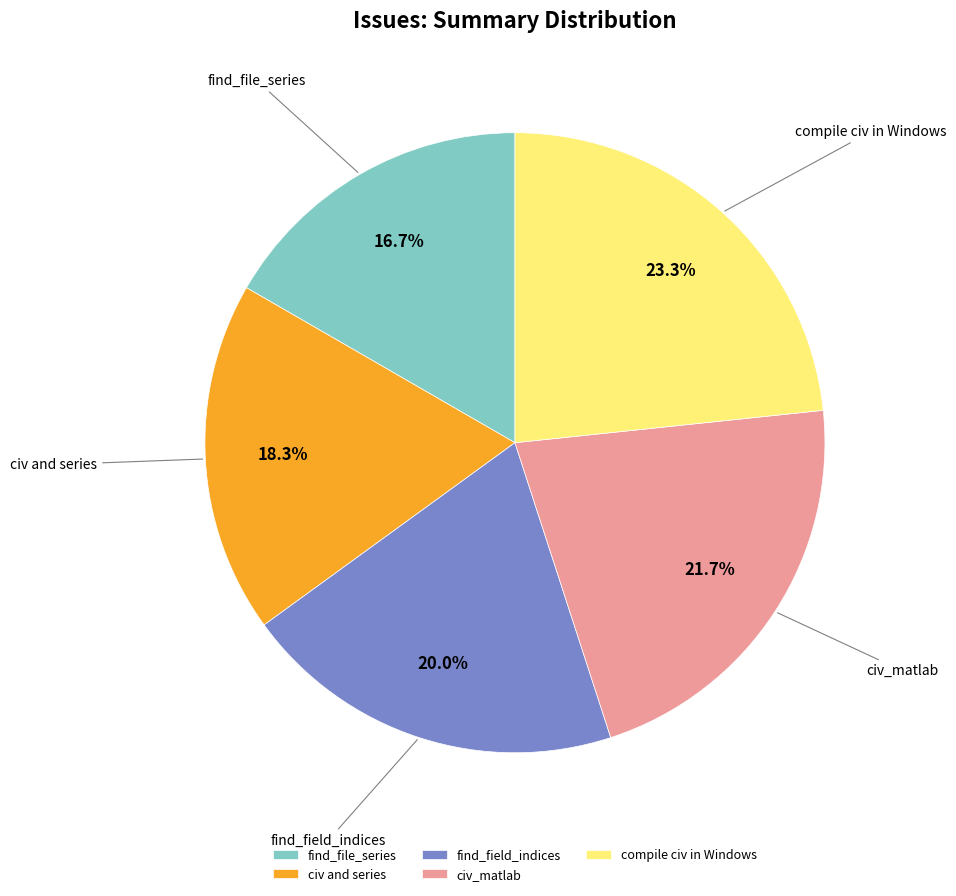

To the nearest percent, what portion does civ and series represent?

18%